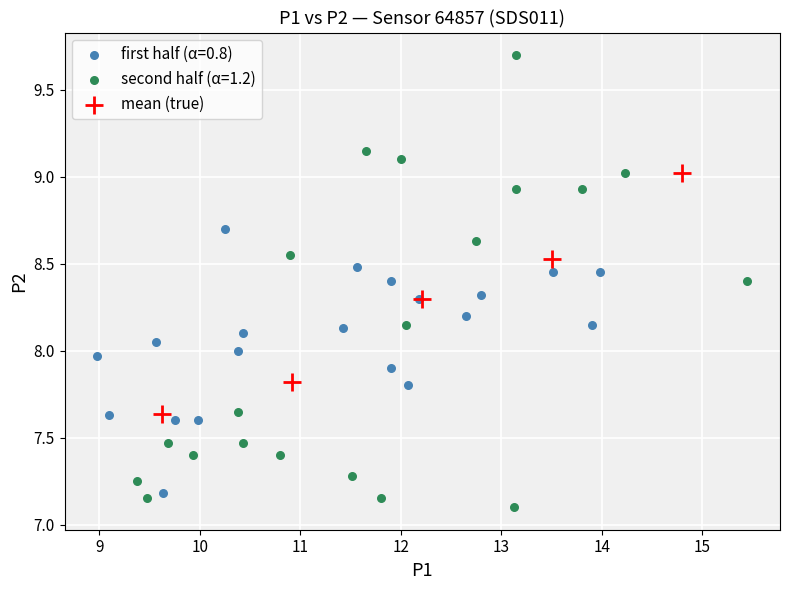

Which series has the widest spread of Y values?

second half (α=1.2)